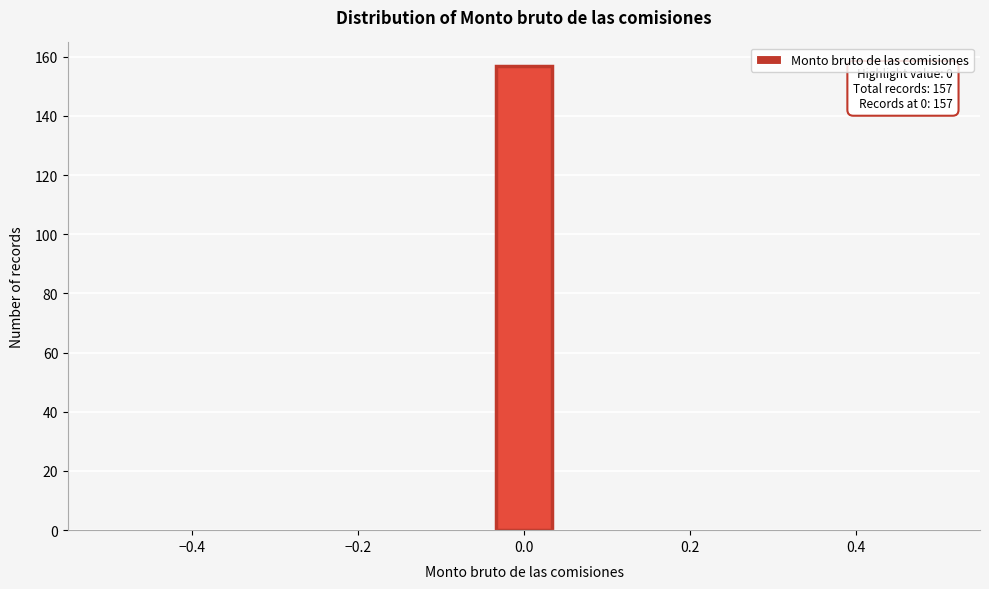

Read against the x-axis, roughly where is the centre of the tallest bar?

0.00